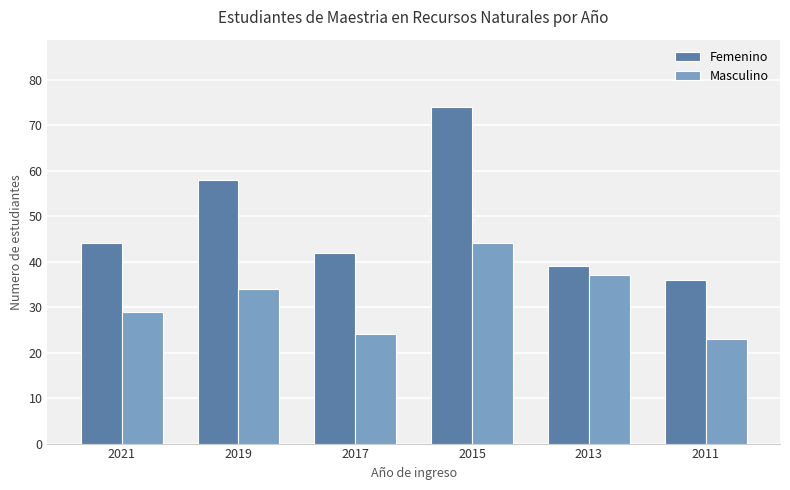

Between 2021 and 2013, which series saw the biggest shift?

Masculino